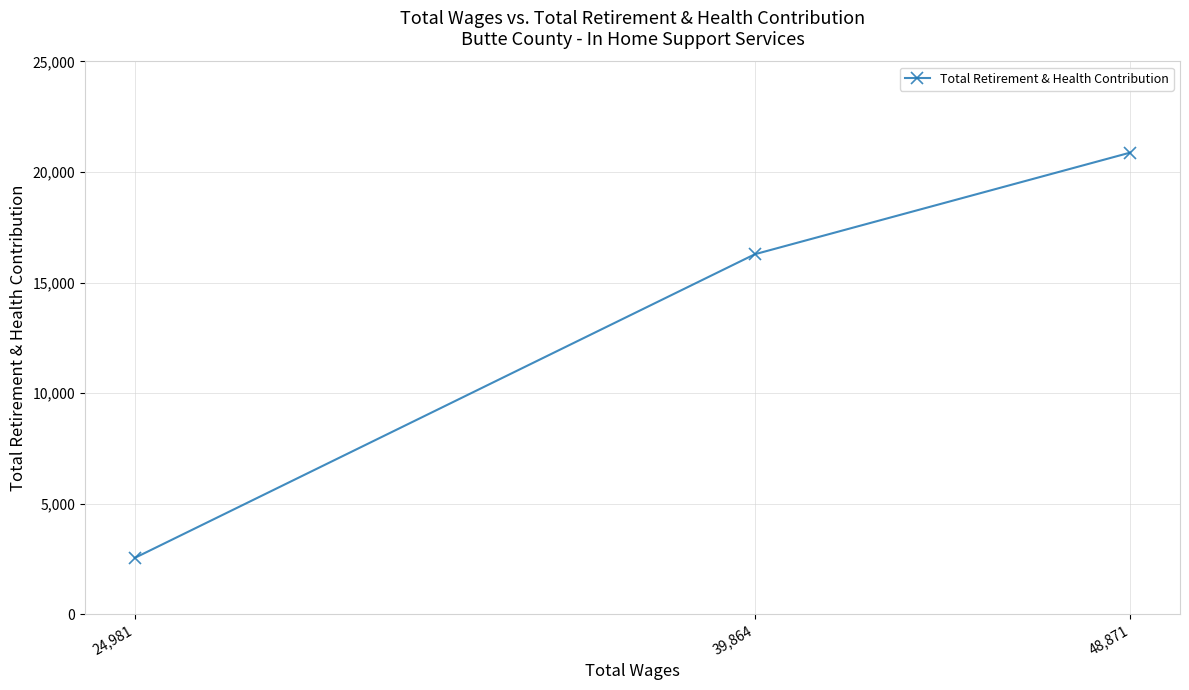

Count the number of data series in this chart.

1